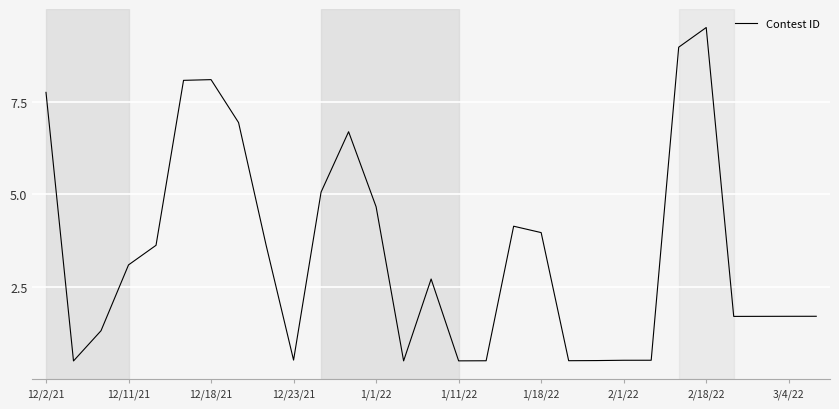

What is the smallest value displayed?

0.5